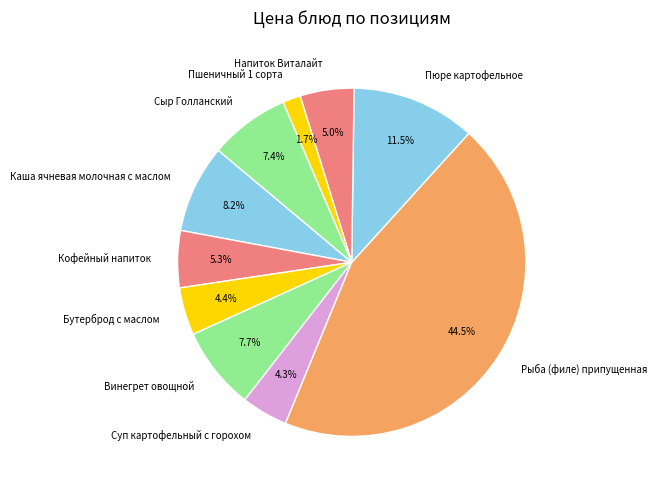

Which slice is the smallest?

Пшеничный 1 сорта